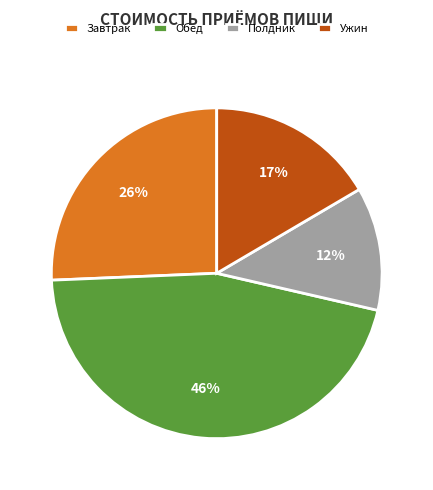

To the nearest percent, what percentage of the pie is Завтрак?

26%